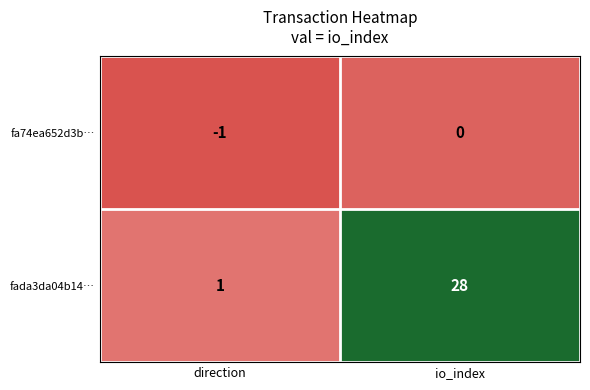

Where is fa74ea652d3b… nearest to the value 0?

io_index